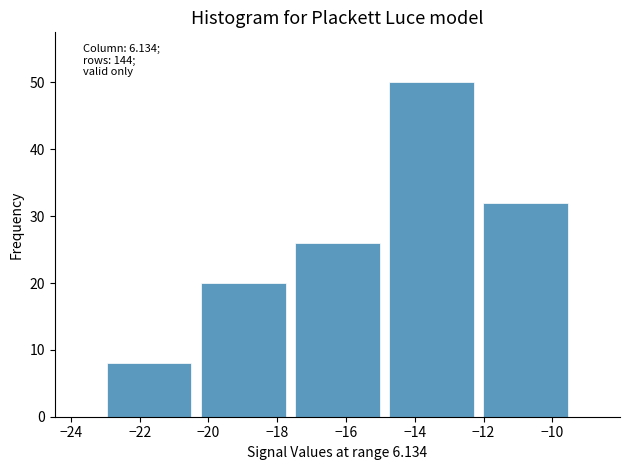

Over which range of the x-axis is the bar tallest?

-14.88 to -12.14